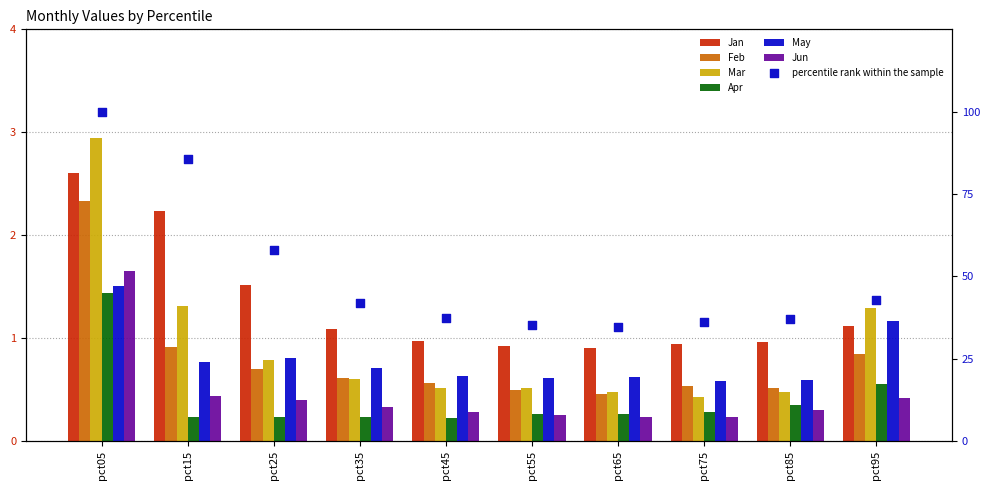

Which series reaches the minimum Y coordinate?

Apr